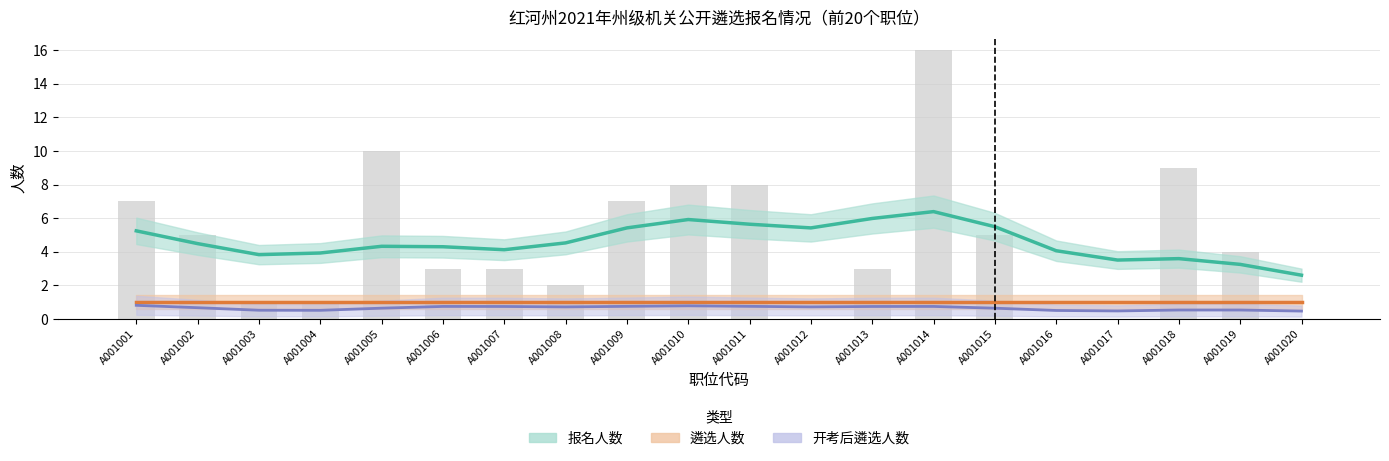

Rank the series by their maximum value, from highest to lowest.

报名人数, 遴选人数, 开考后遴选人数